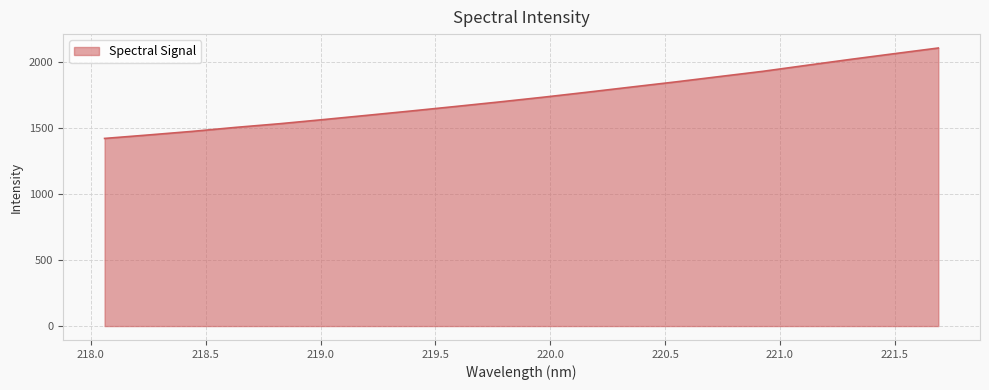

How many lines are shown in the chart?

1